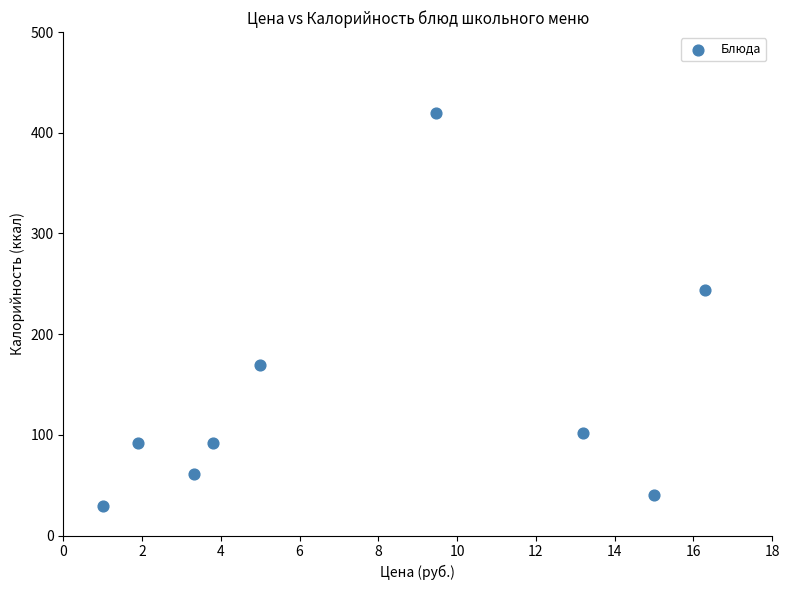

What Y value in the scatter plot is closest to 224?

244.0